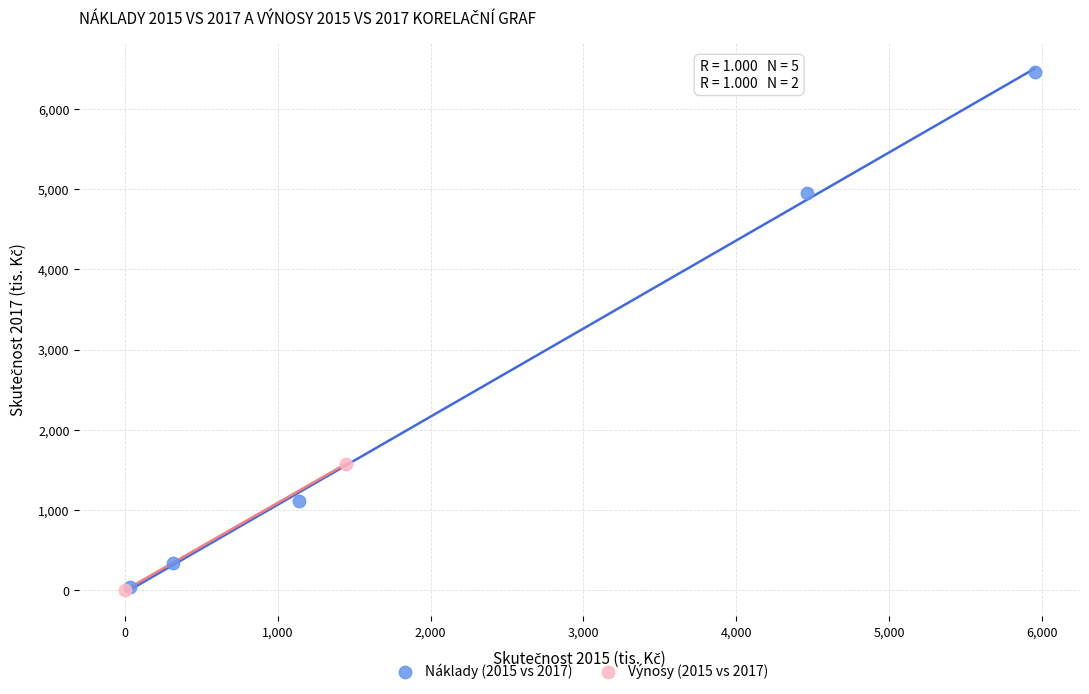

What are all the series names shown in the legend?

Náklady (2015 vs 2017), Výnosy (2015 vs 2017)